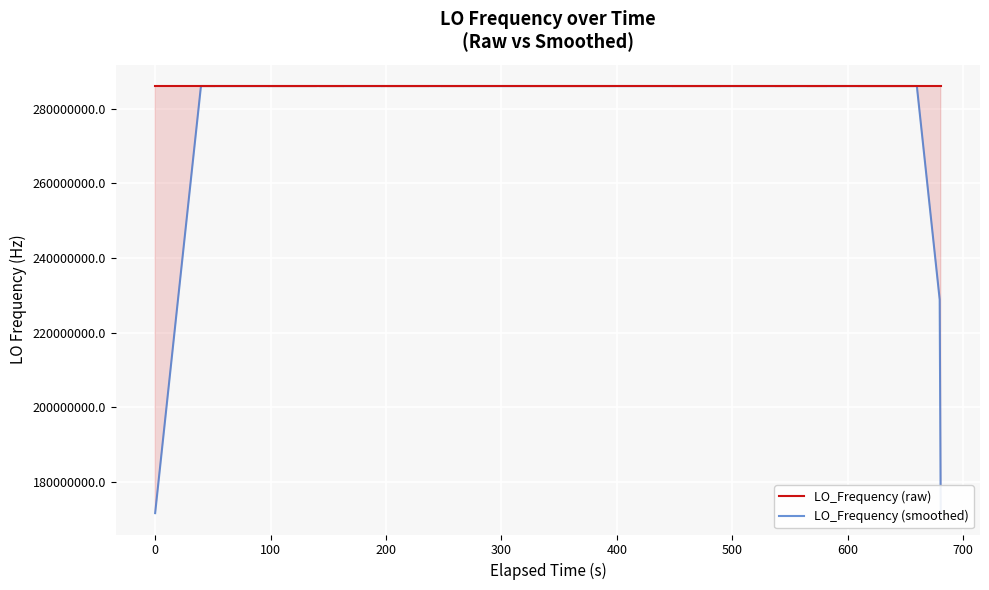

Rank the series by their maximum value, from lowest to highest.

LO_Frequency (smoothed), LO_Frequency (raw)